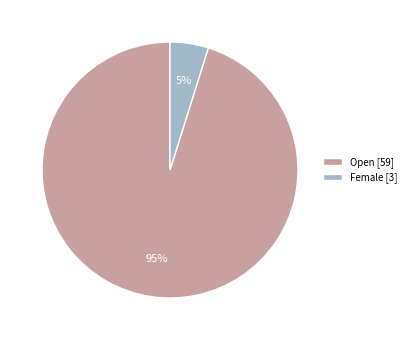

Do Open [59] and Female [3] together represent more than half of the pie?

Yes